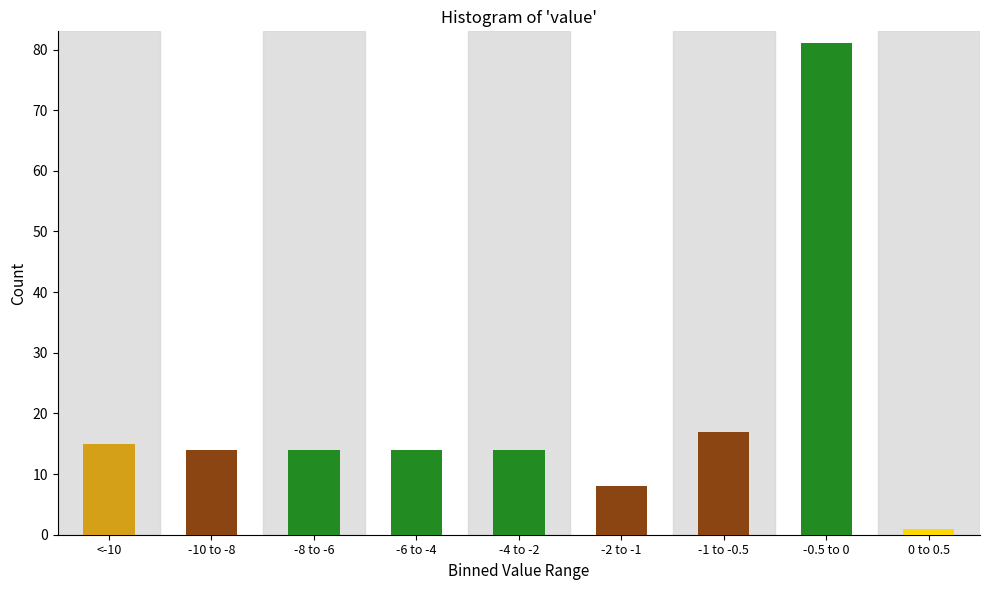

Reading left to right, what are all the values shown in this chart?

15	14	14	14	14	8	17	81	1